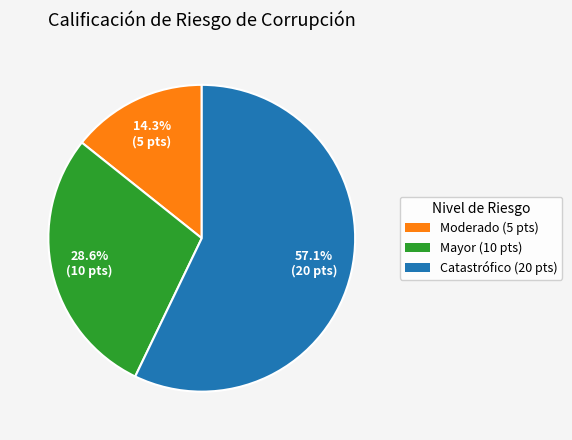

To the nearest percent, what is the difference between the largest and smallest slice percentages?

43%